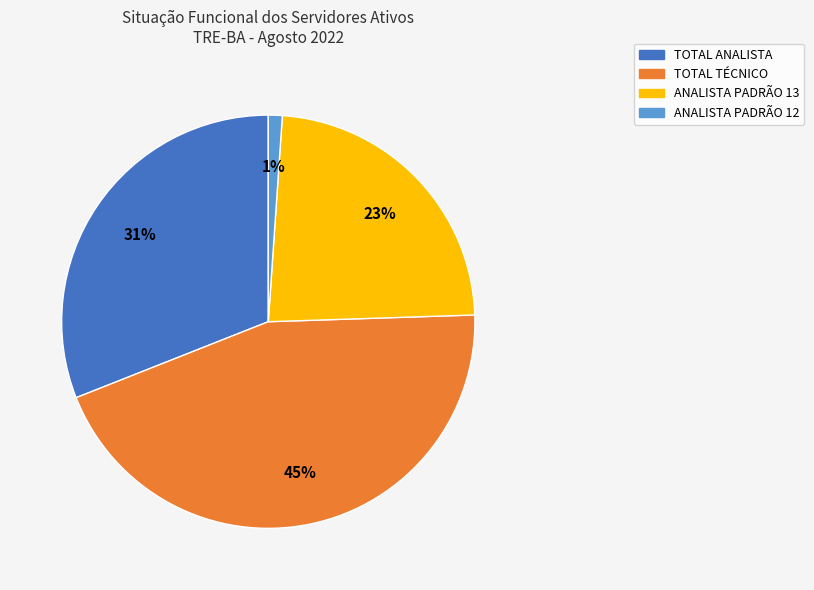

To the nearest percent, what percentage of the pie is ANALISTA PADRÃO 13?

23%